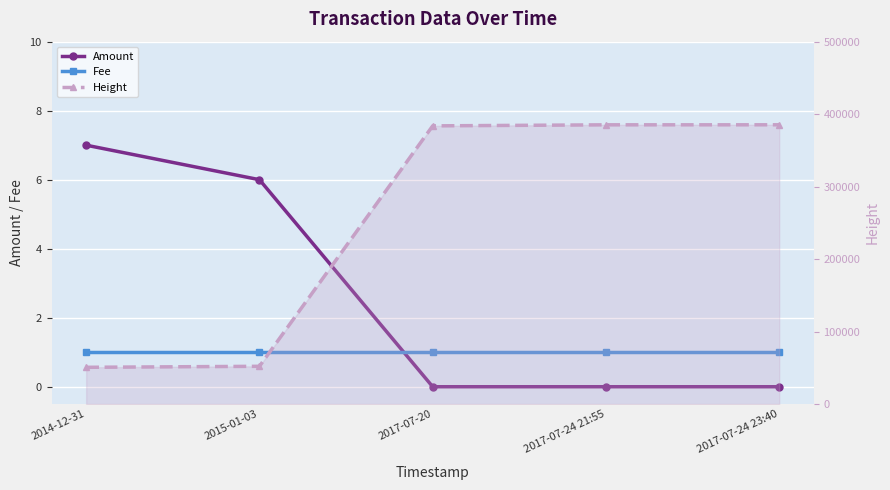

How many values in Amount are above zero?

2